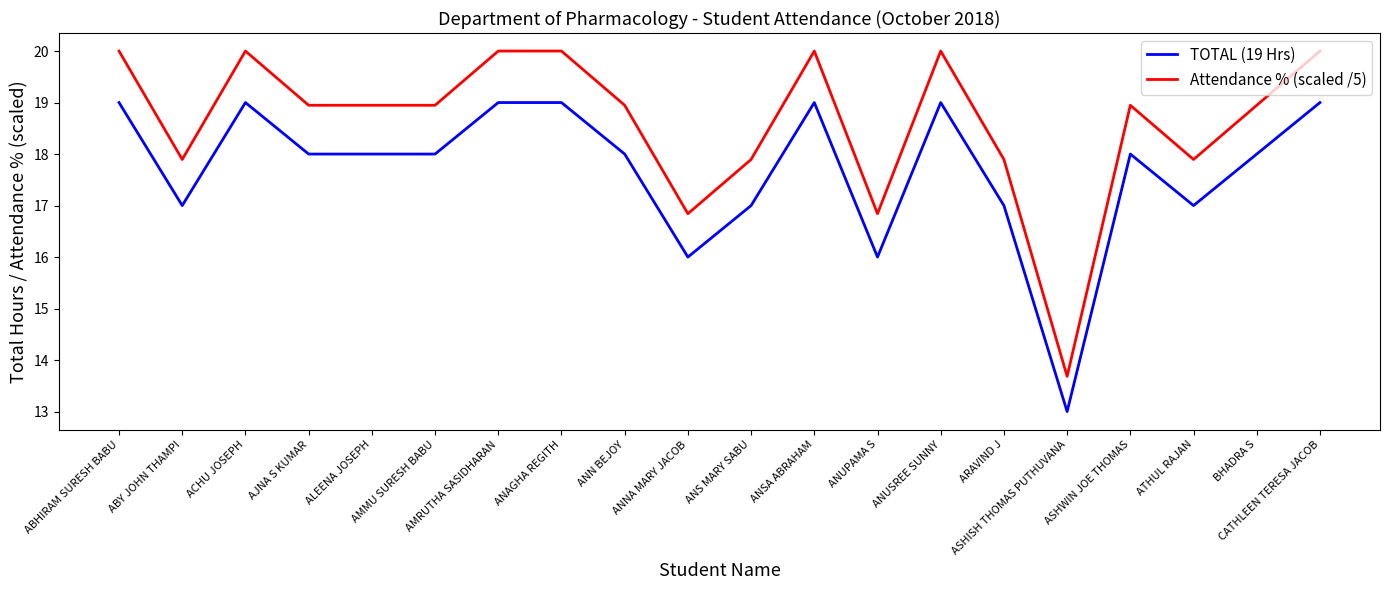

True or false: TOTAL (19 Hrs) and Attendance % (scaled /5) intersect in this chart.

False